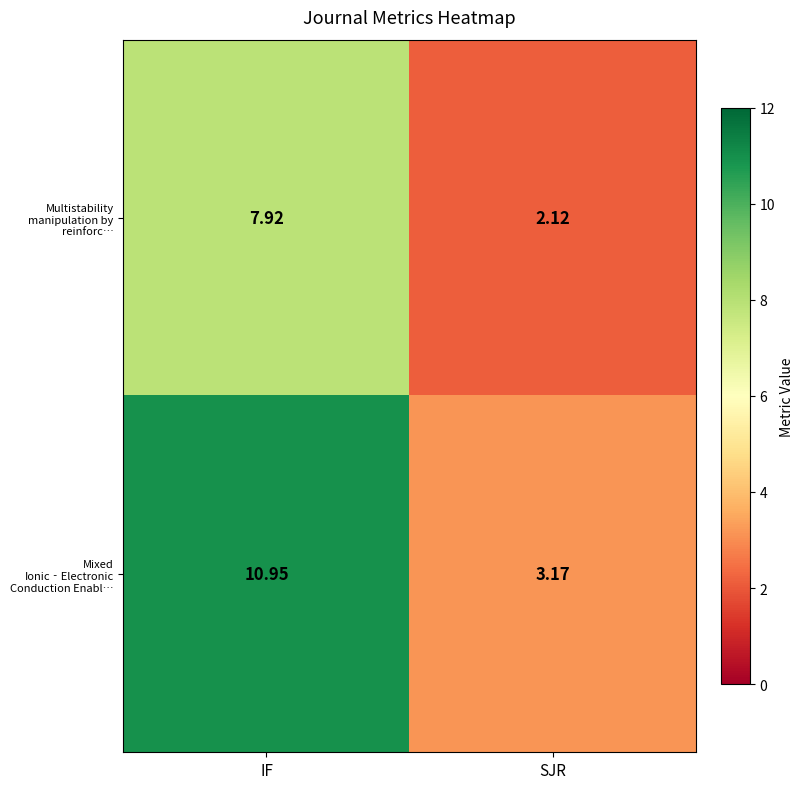

List the series in order of their overall mean, lowest first.

Multistability manipulation by reinforc…, Mixed Ionic‐Electronic Conduction Enabl…